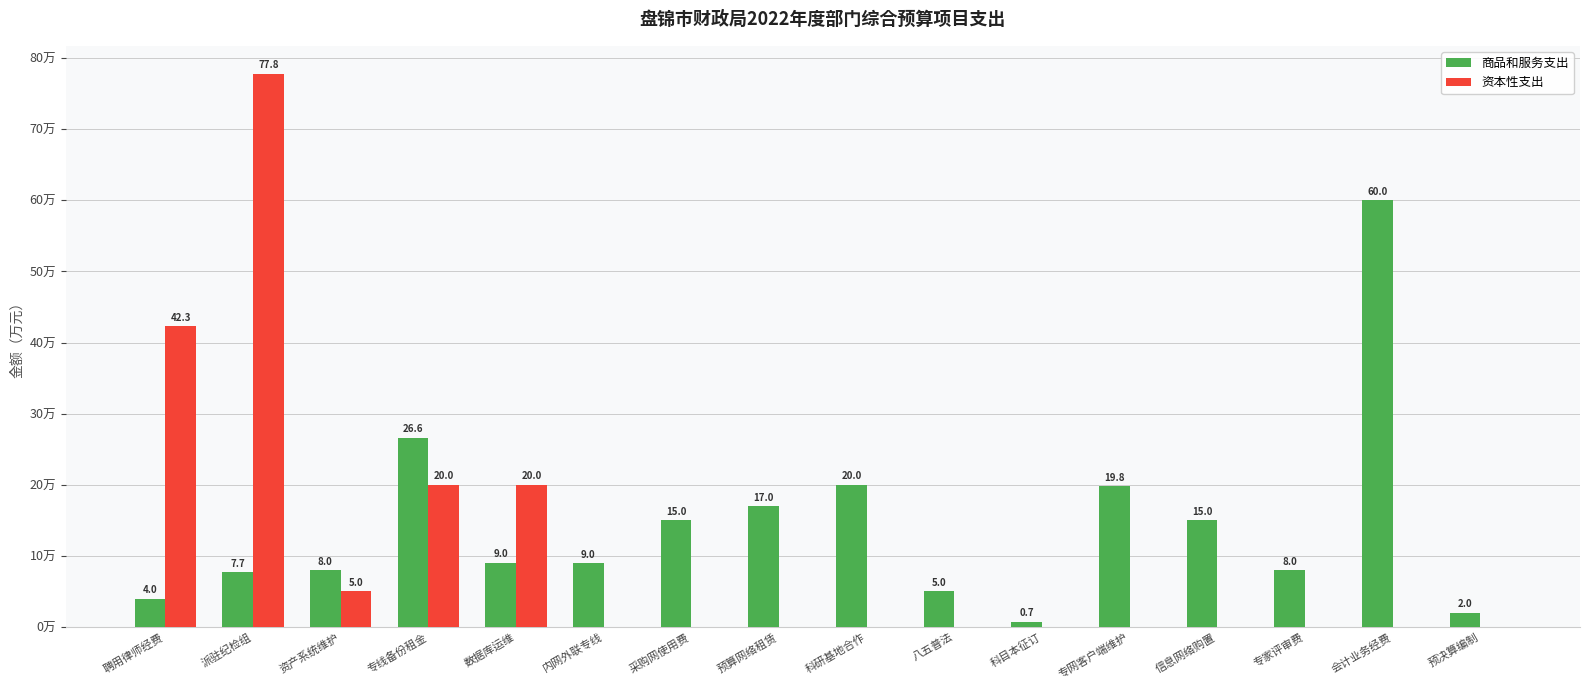

Are the bars grouped side by side (vs. stacked)?

Yes